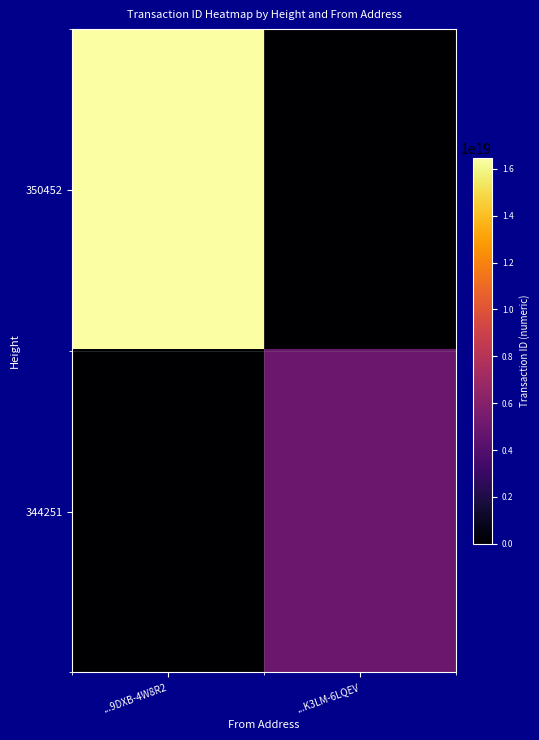

Which has a higher value, ...K3LM-6LQEV or ...9DXB-4W8R2?

...9DXB-4W8R2